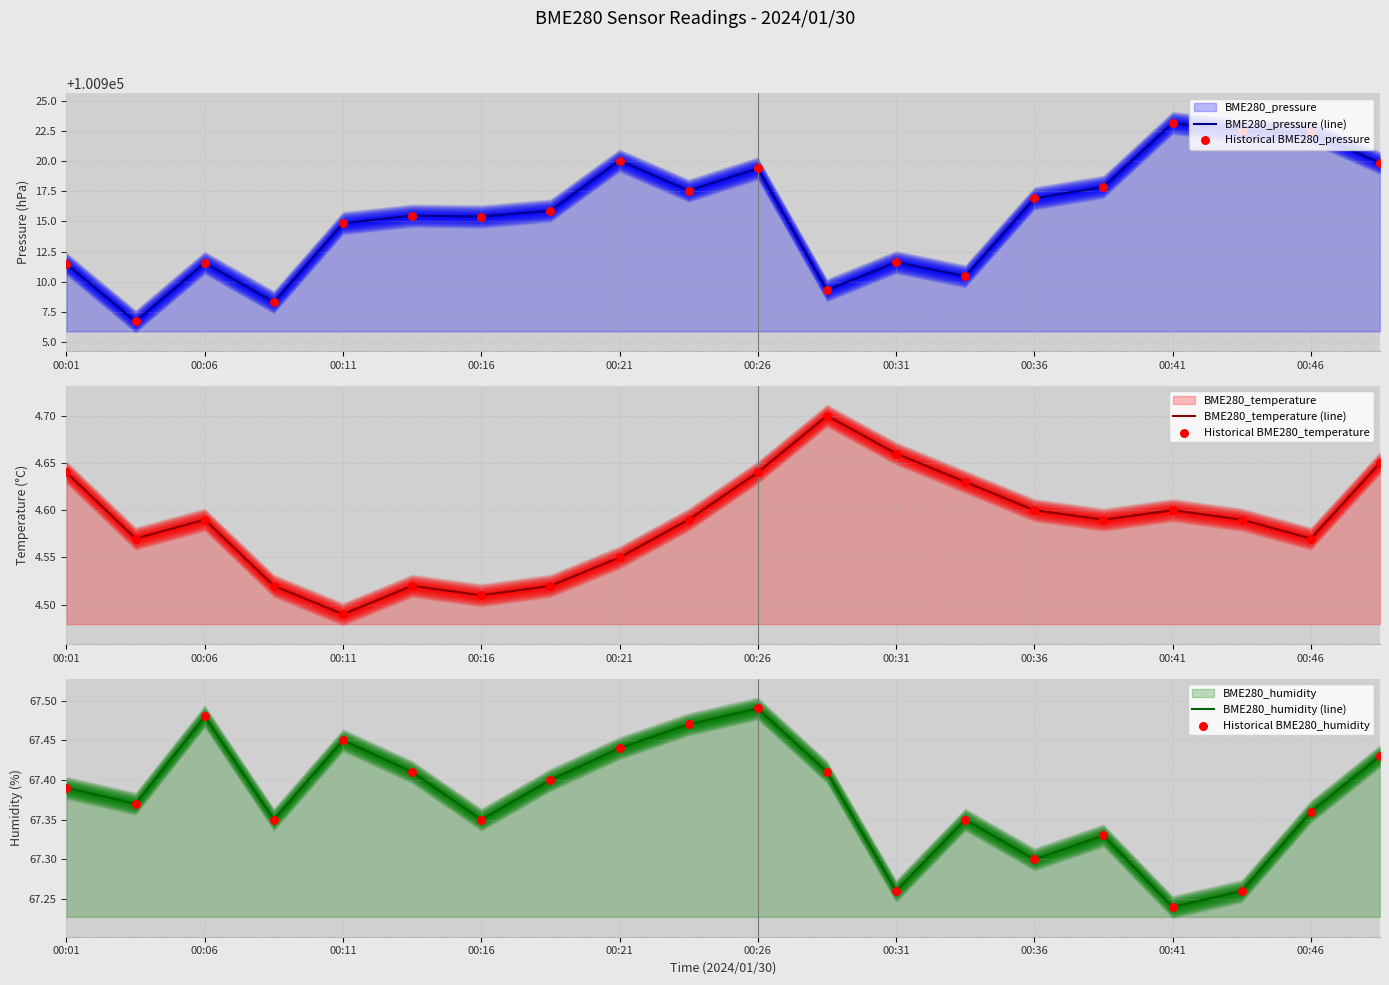

Which series contains the highest Y value?

BME280_pressure (line)